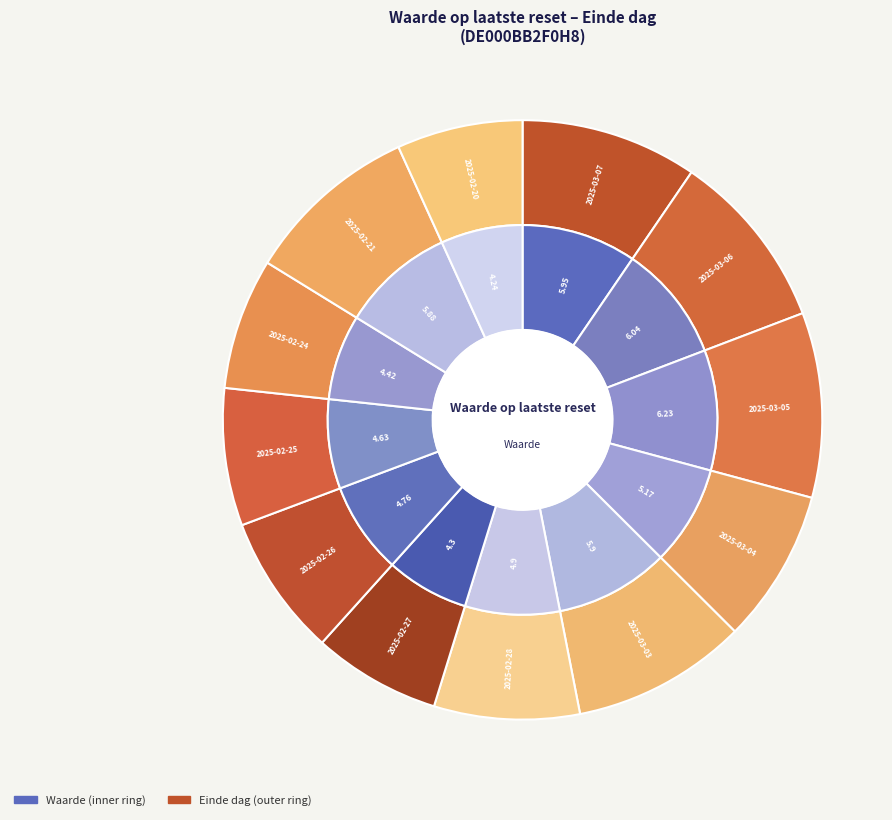

Do 2025-02-24 and 2025-03-03 together represent more than half of the pie?

No